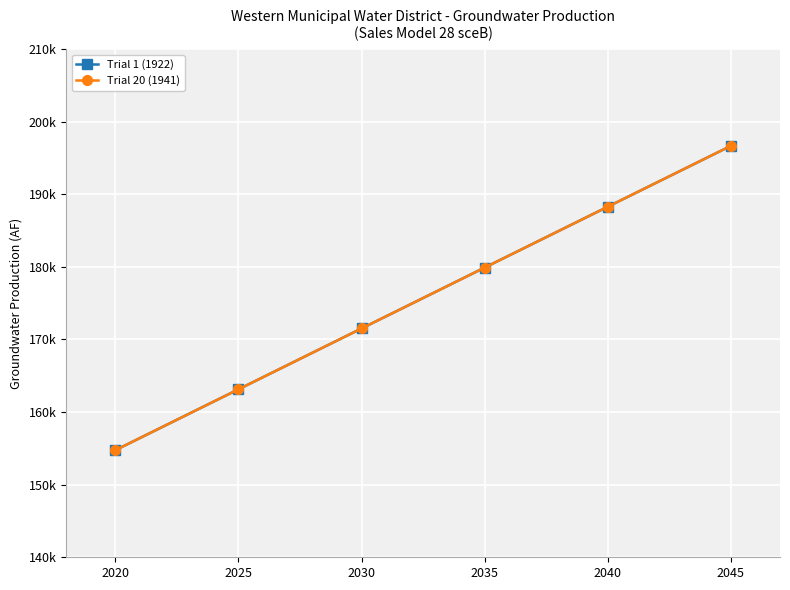

Is this an area chart (filled region under the line)?

No